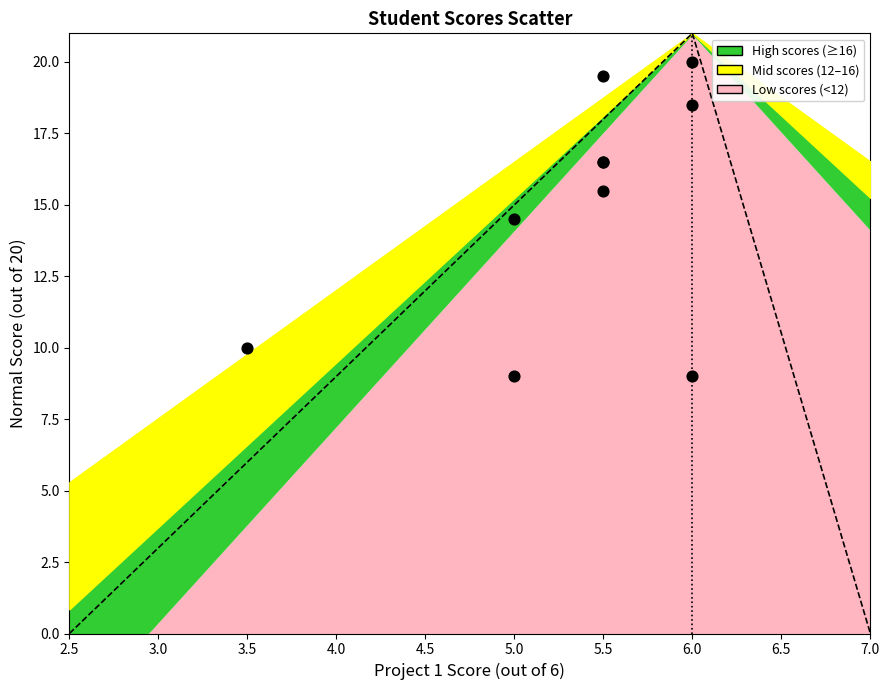

What Y value in the scatter plot is closest to 14?

14.5